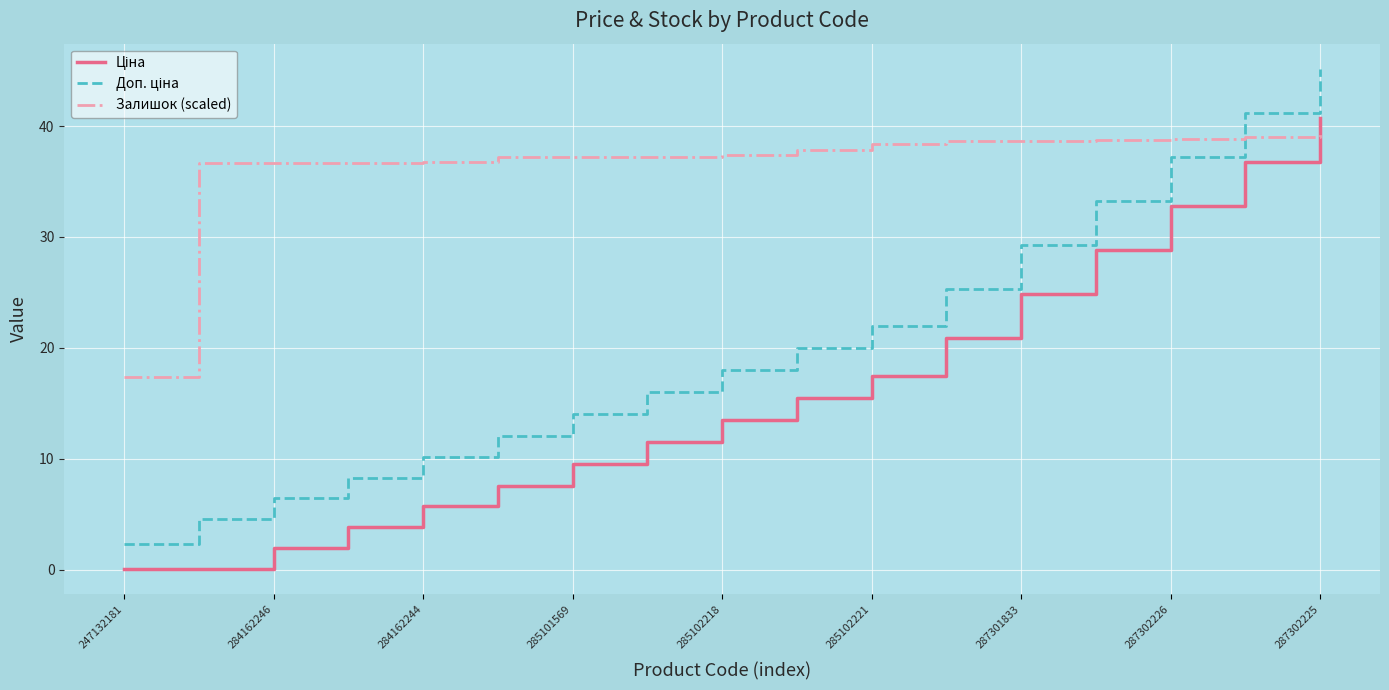

Which series has the largest total across all categories?

Залишок (scaled)